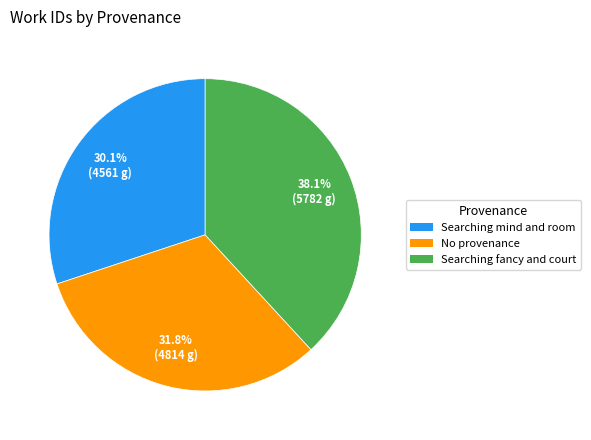

What percentage is the Searching fancy and court slice, to the nearest percent?

38%